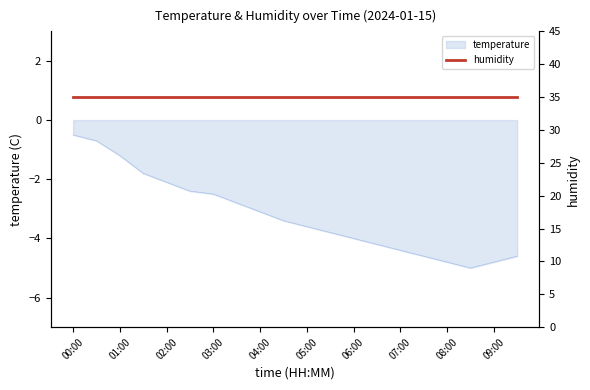

Rank the categories by value from lowest to highest.

08:30, 08:00, 09:00, 07:30, 09:30, 07:00, 06:30, 06:00, 05:30, 05:00, 04:30, 04:00, 03:30, 03:00, 02:30, 02:00, 01:30, 01:00, 00:30, 00:00